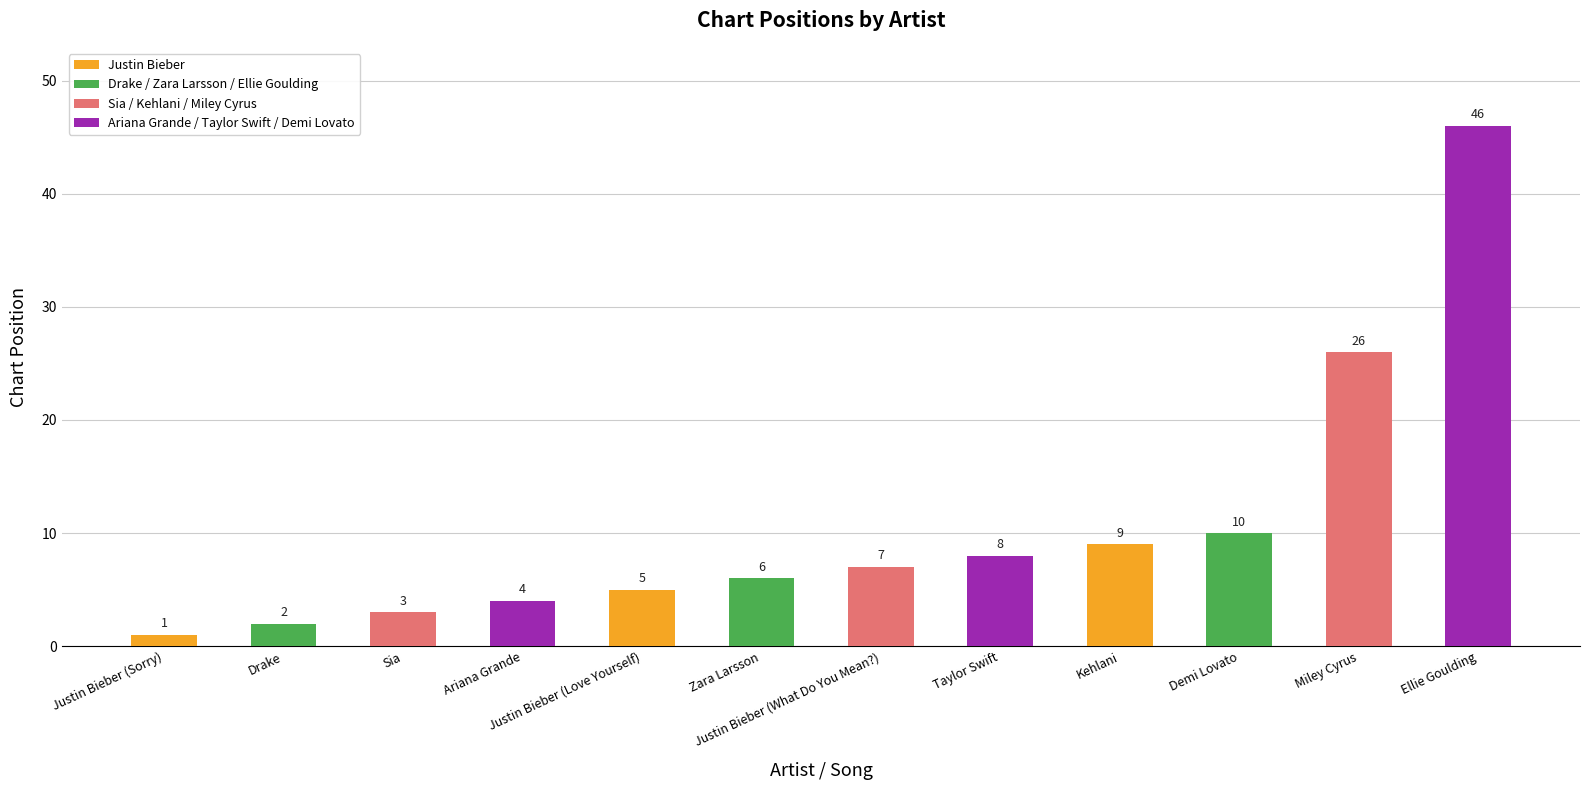

Which has a higher value, Justin Bieber (What Do You Mean?) or Taylor Swift?

Taylor Swift